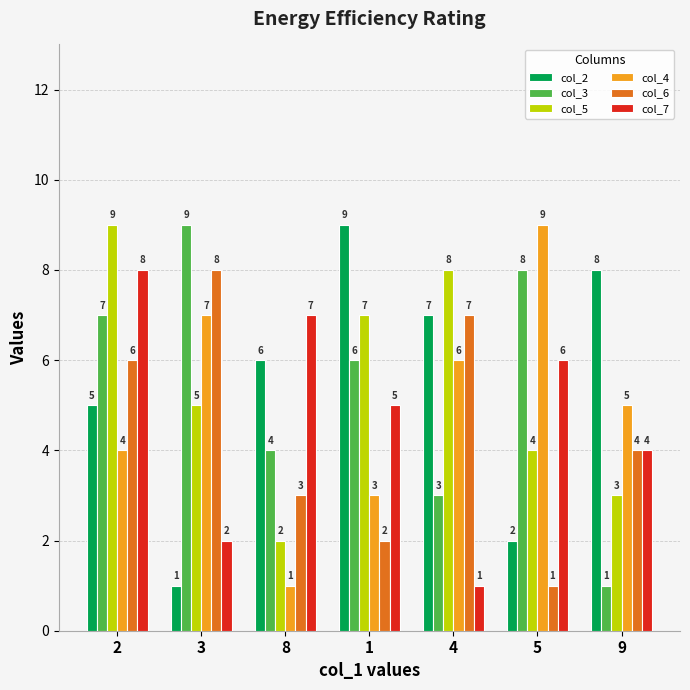

What is the value of the col_4 bar at the 1st from the left?

4